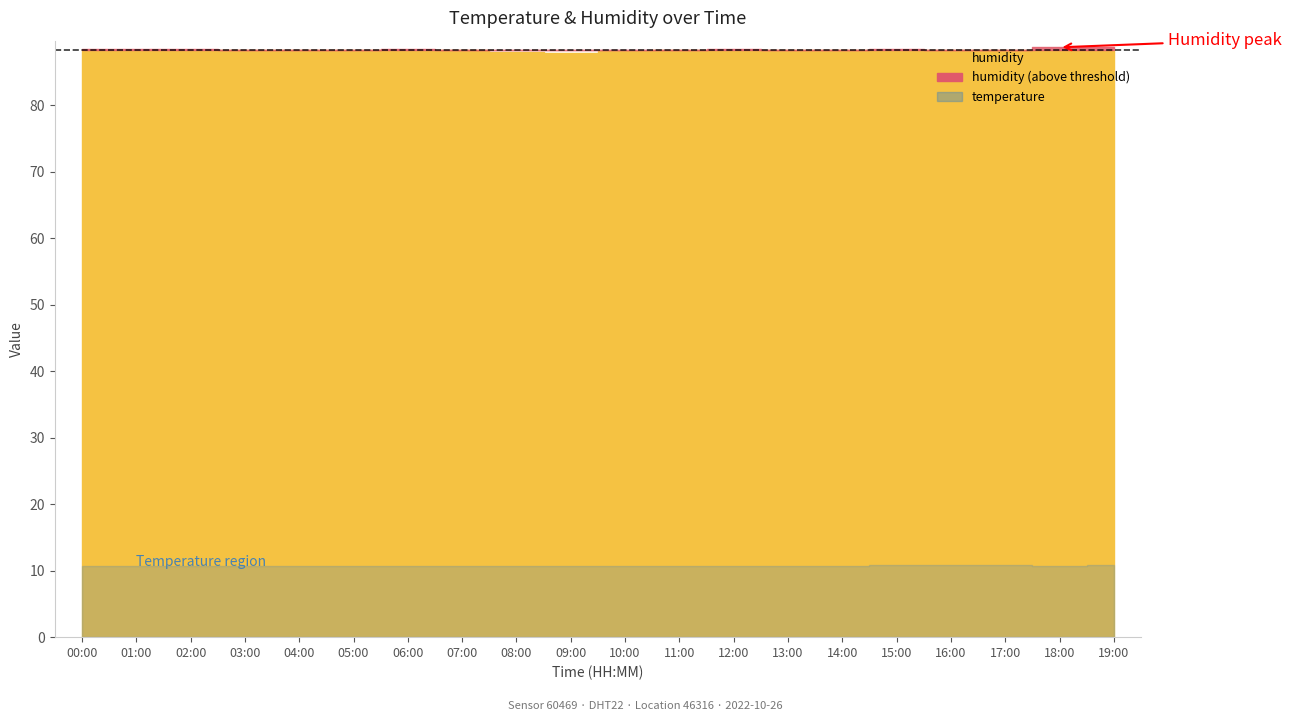

True or false: temperature and humidity intersect in this chart.

False